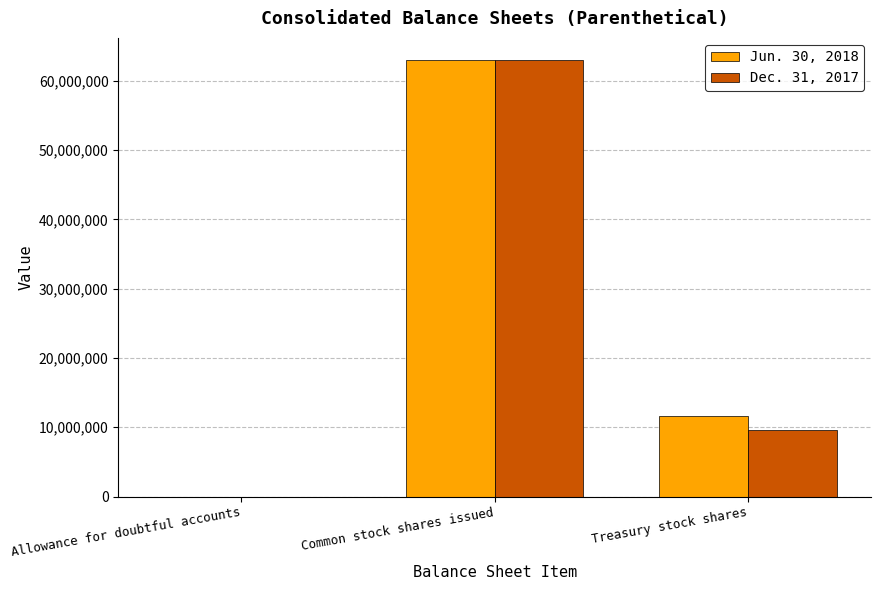

What is the difference between the Jun. 30, 2018 values at Common stock shares issued and Treasury stock shares?

51452786